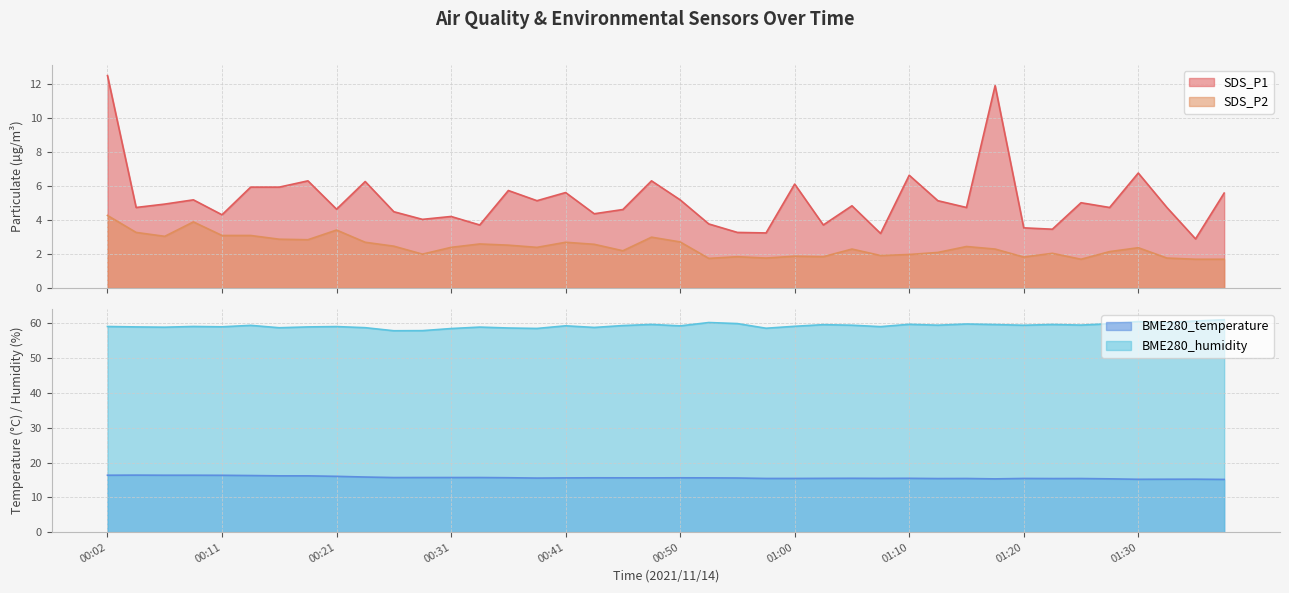

How many distinct data groups are displayed?

4